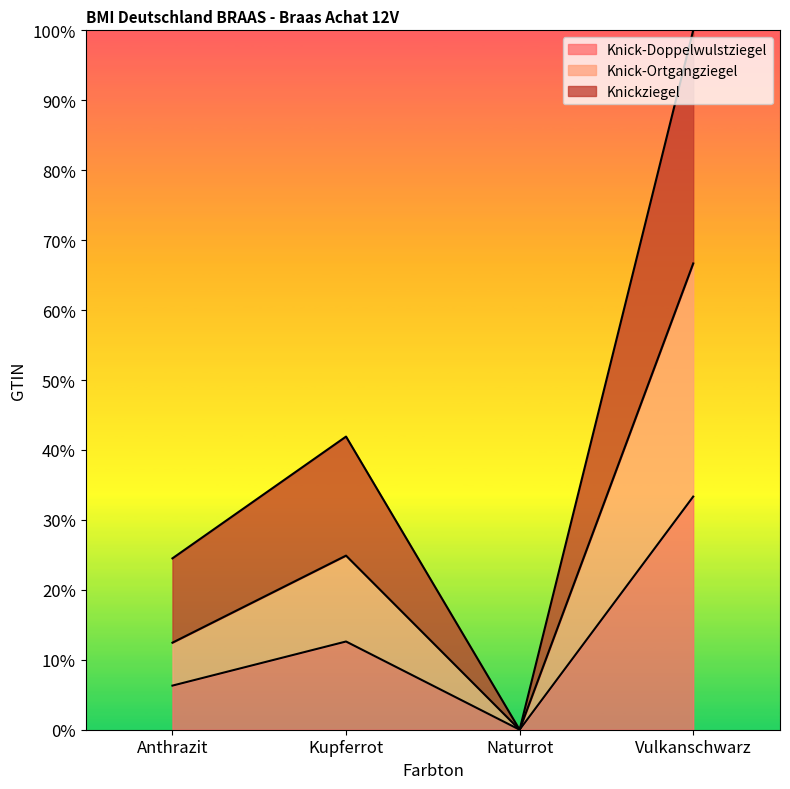

List the series in order of their peak value, highest first.

Knickziegel, Knick-Ortgangziegel, Knick-Doppelwulstziegel